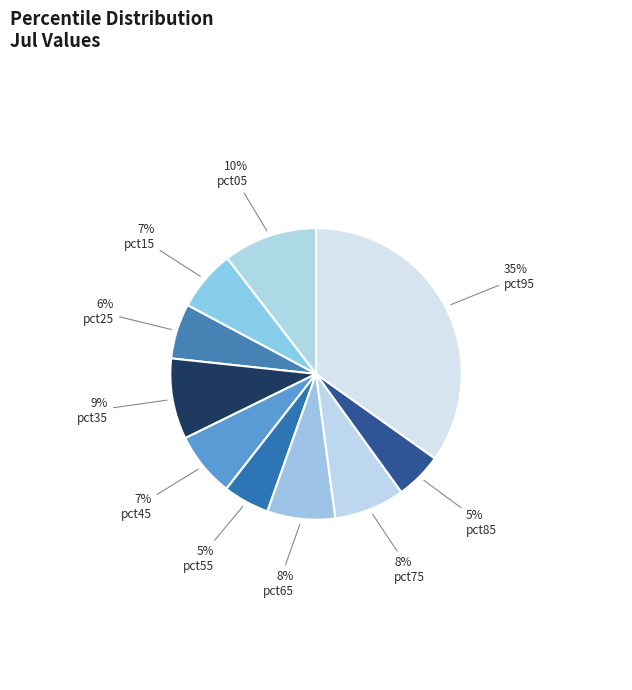

How many segments does this pie chart have?

10